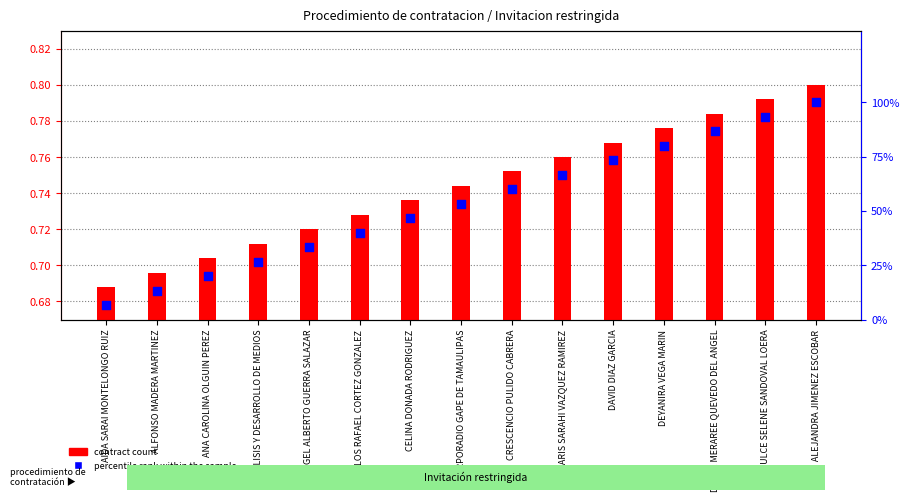

At how many categories does at least one series exceed 30?

11